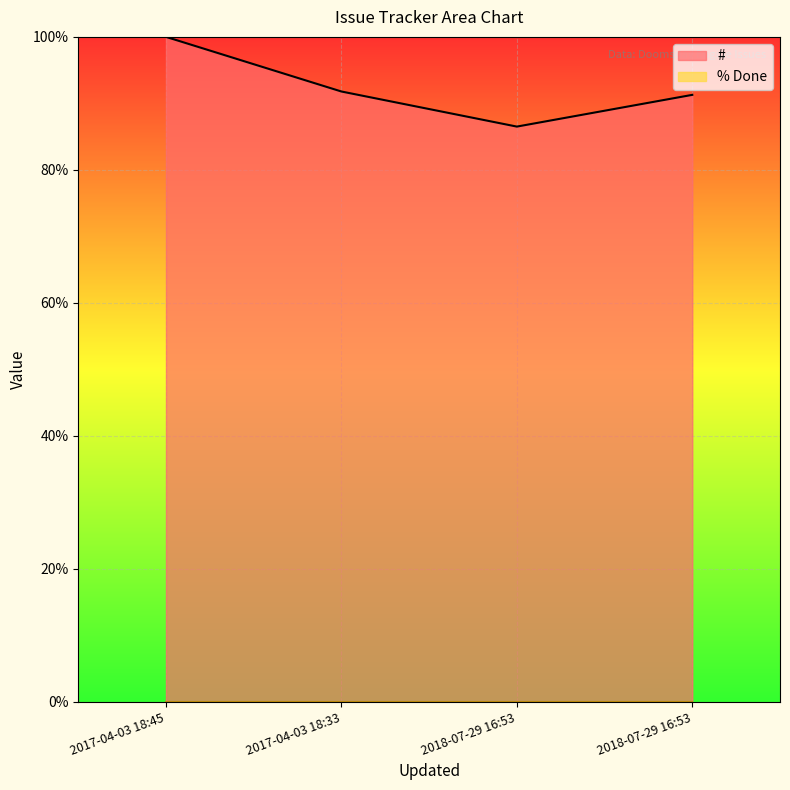

Where is the first local minimum?

2018-07-29 16:53